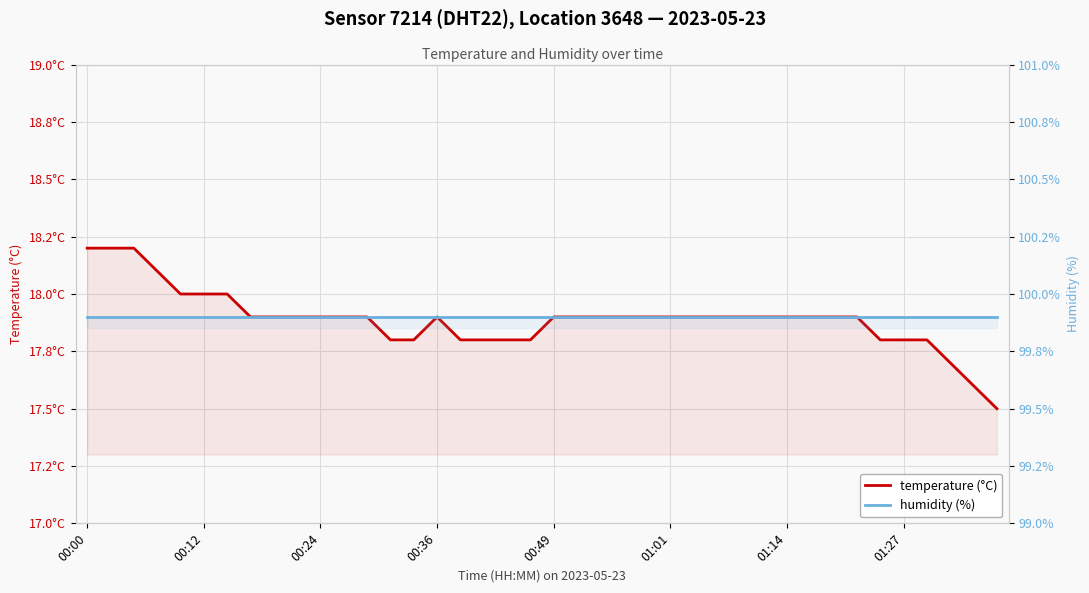

What is the minimum value for temperature (°C)?

17.5